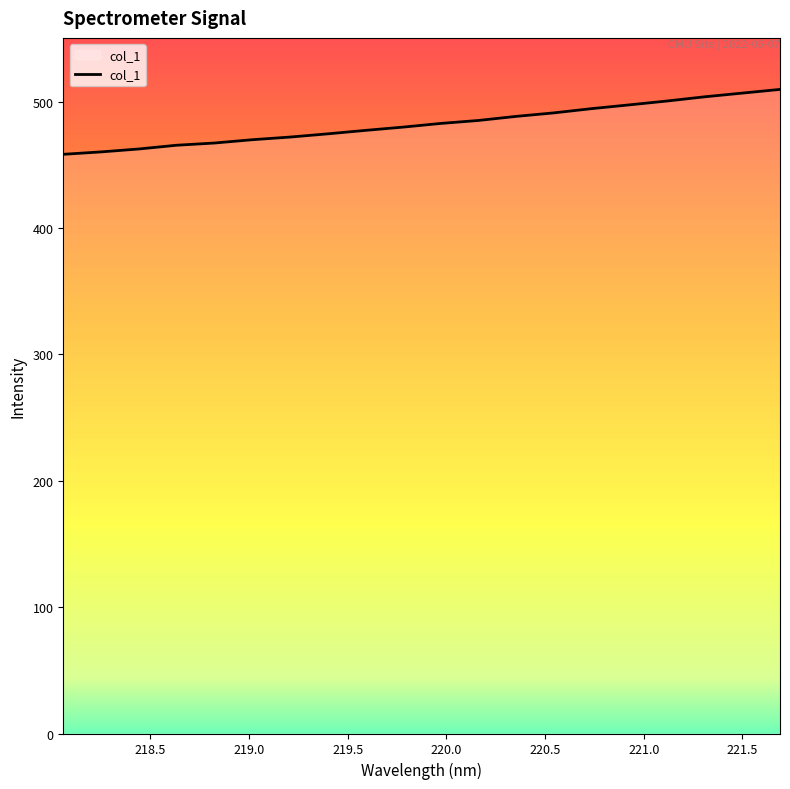

Count the number of categories in the chart.

20